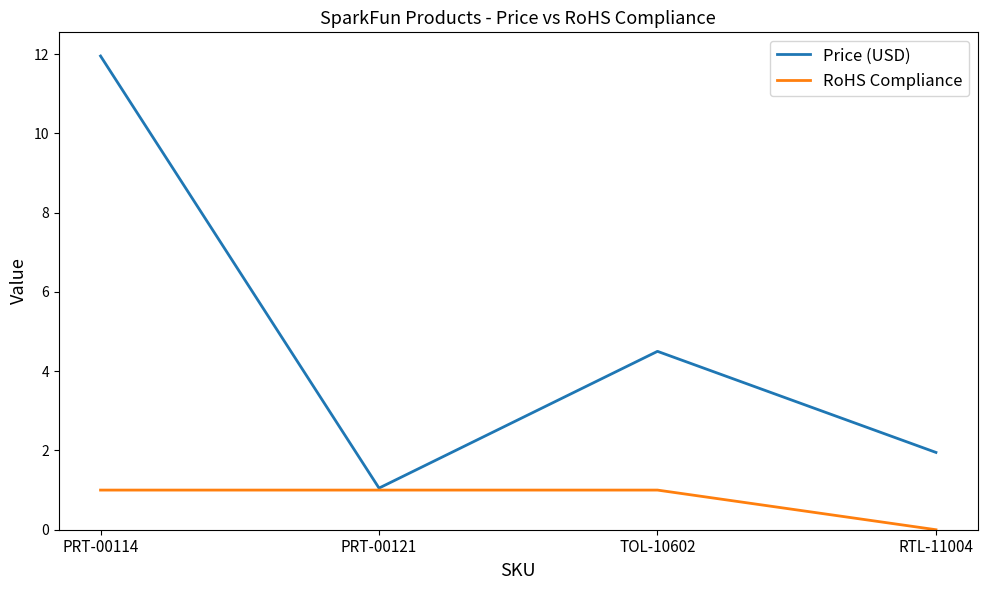

What is the spread (max minus min) of values at TOL-10602?

3.5